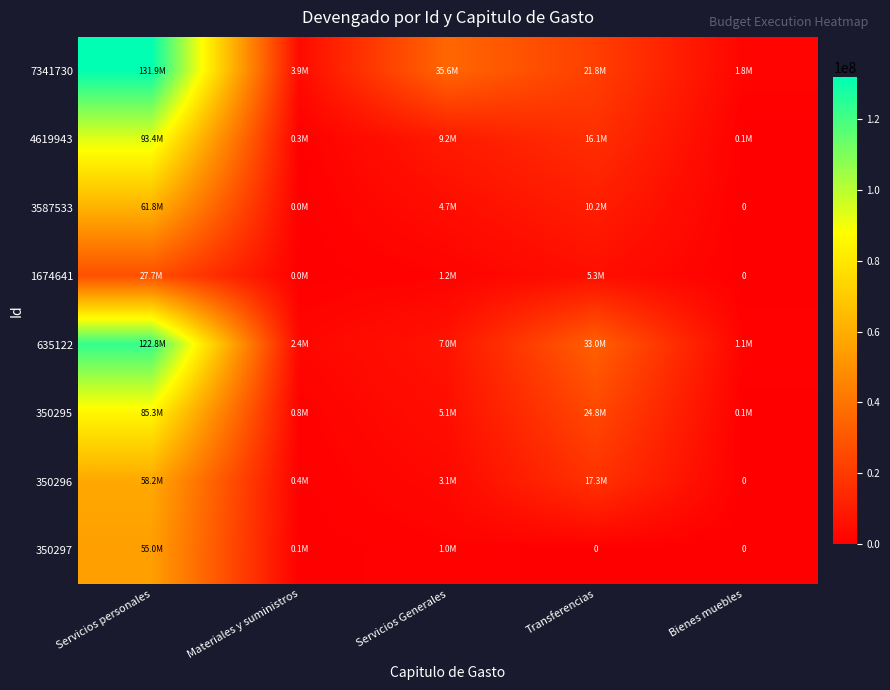

Count the number of data series in this chart.

8